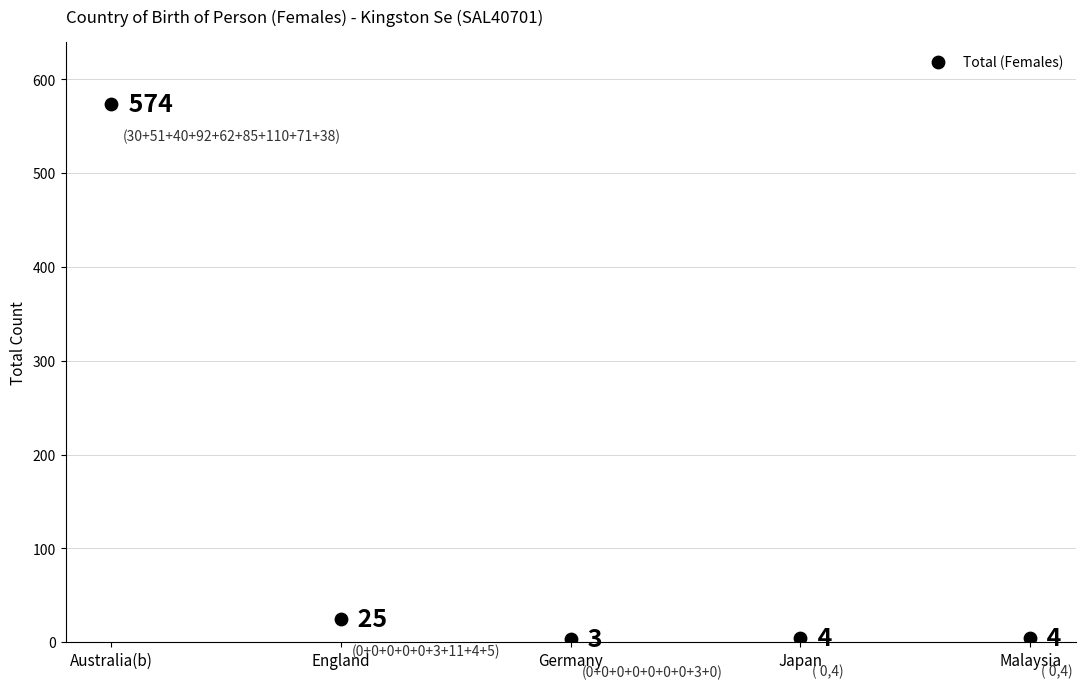

What is the range of Y values (max minus min)?

571